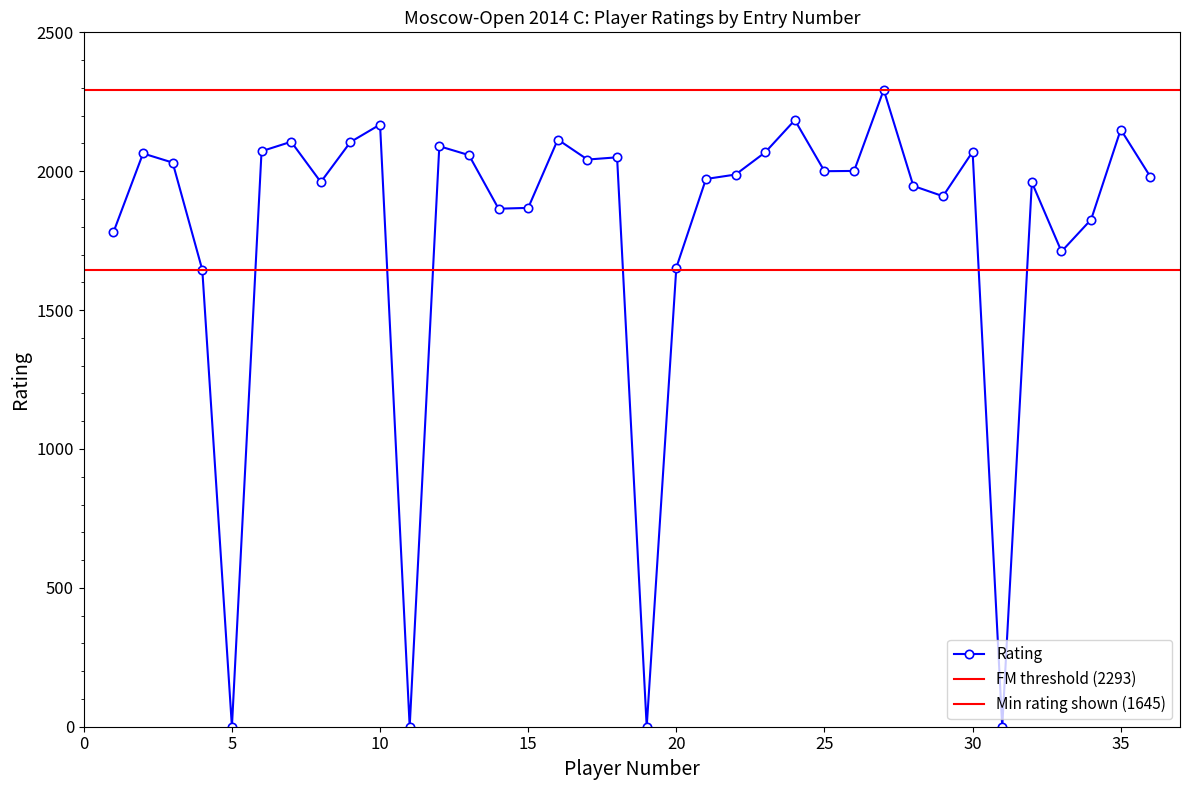

Reading left to right, what are all the values shown in this chart?

1=1780	2=2064	3=2031	4=1645	5=0	6=2072	7=2106	8=1961	9=2105	10=2168	11=0	12=2090	13=2058	14=1865	15=1868	16=2114	17=2042	18=2050	19=0	20=1653	21=1972	22=1988	23=2068	24=2184	25=2000	26=2001	27=2293	28=1947	29=1910	30=2070	31=0	32=1960	33=1711	34=1826	35=2150	36=1980